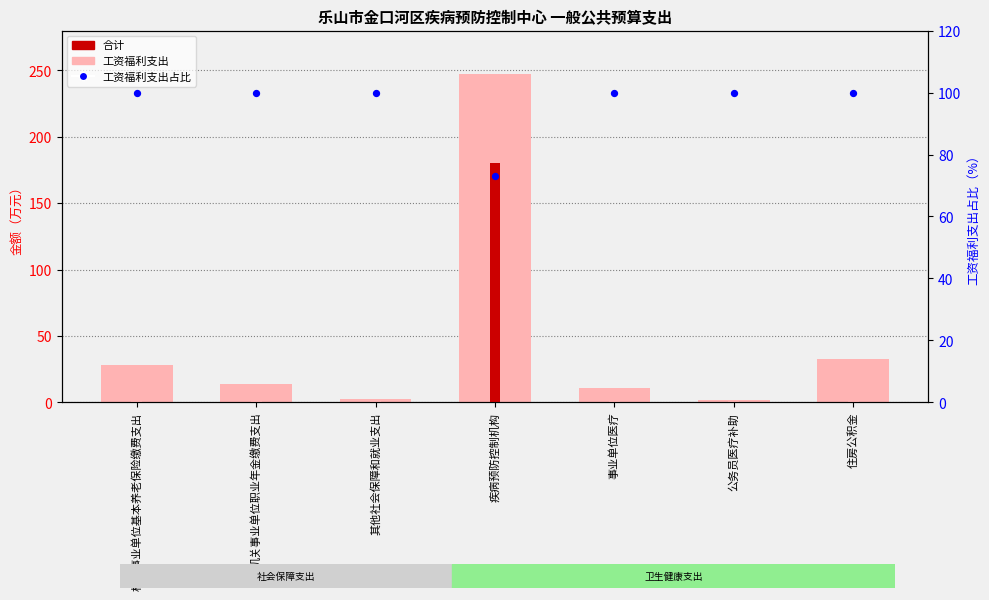

What are all the series names shown in the legend?

合计, 工资福利支出, 工资福利支出占比